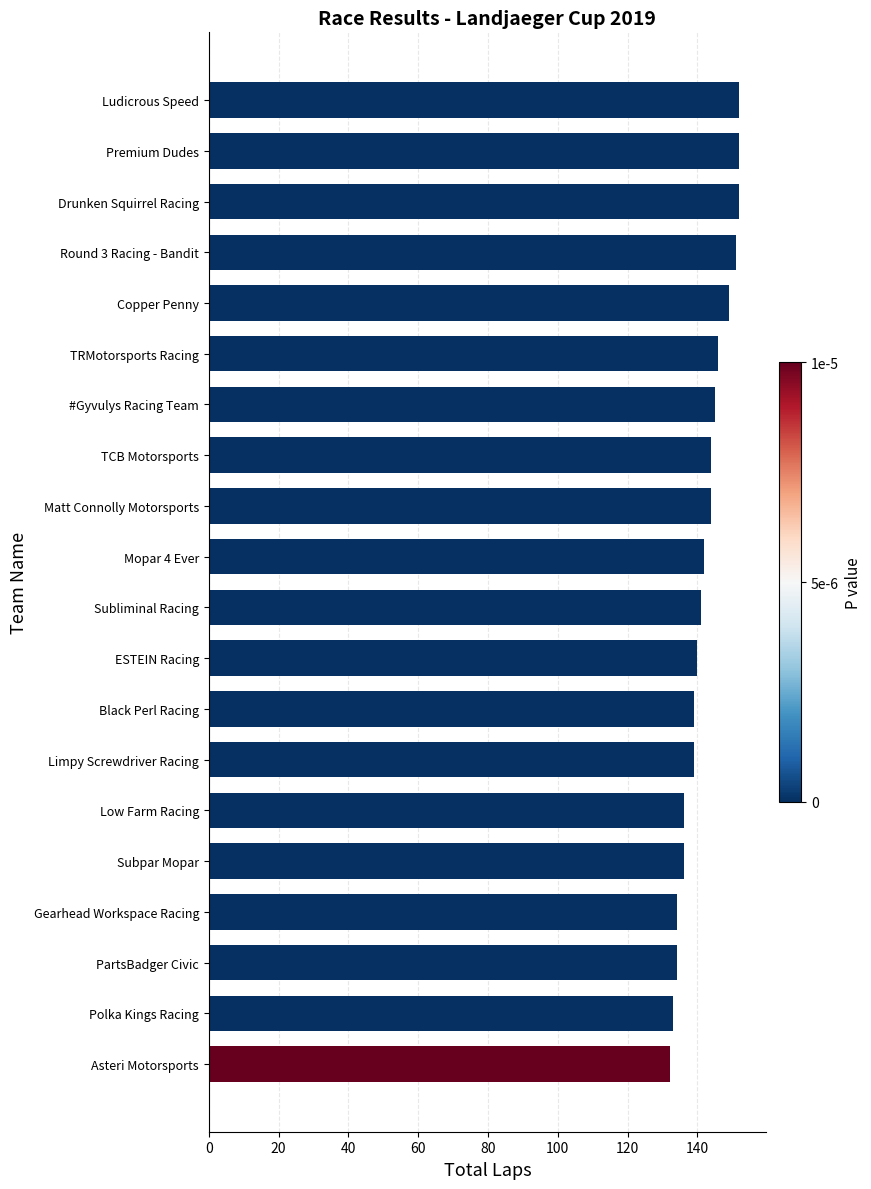

Count the values in the range 136 to 149.

12